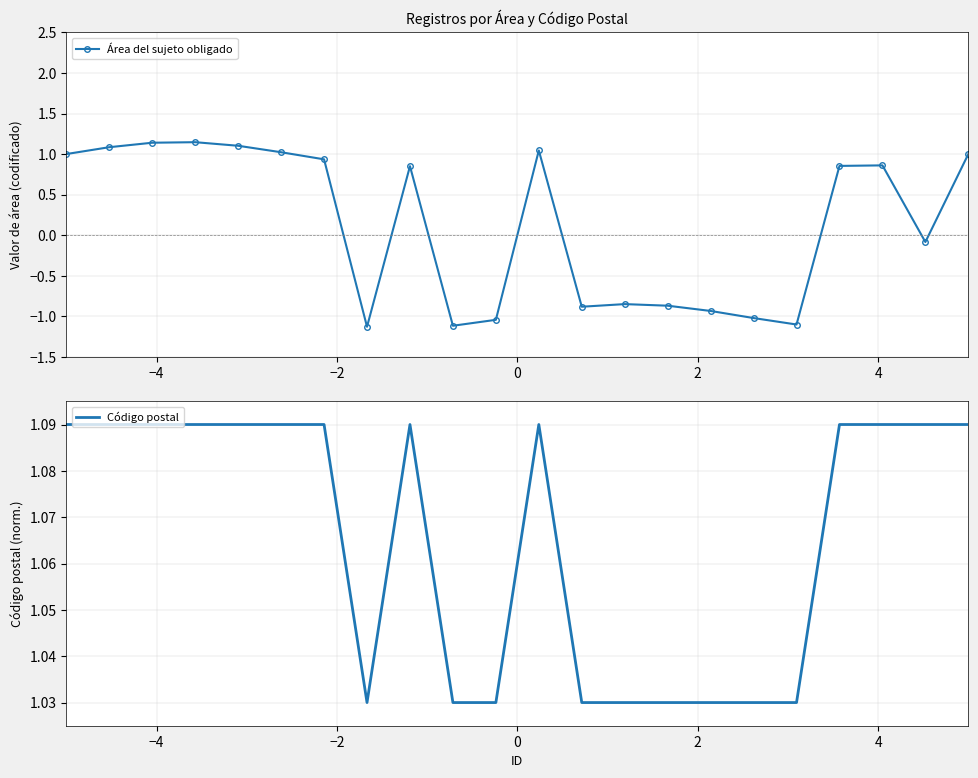

How many interior local valleys does the Área del sujeto obligado series have?

5